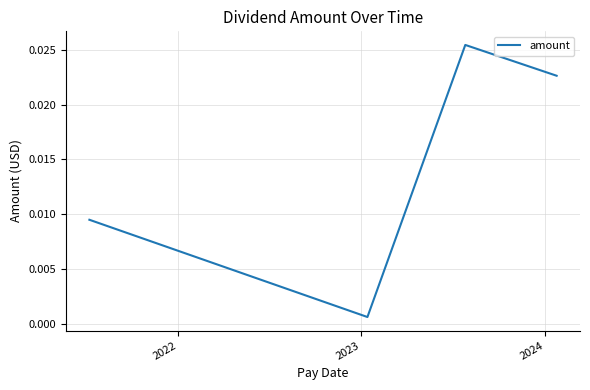

True or false: there are more than 1 points higher than both neighbors.

False